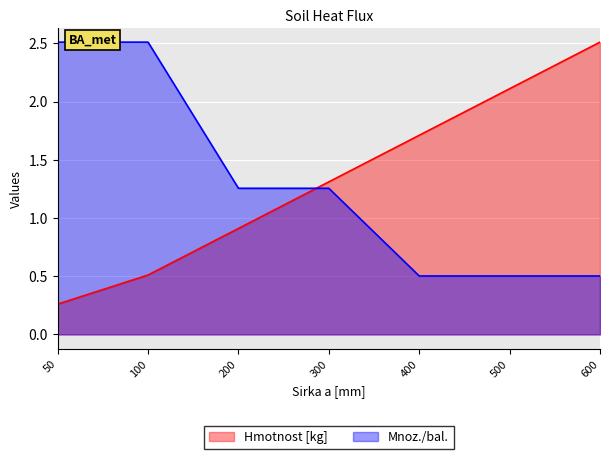

What is the total value across all series at 600?

3.0